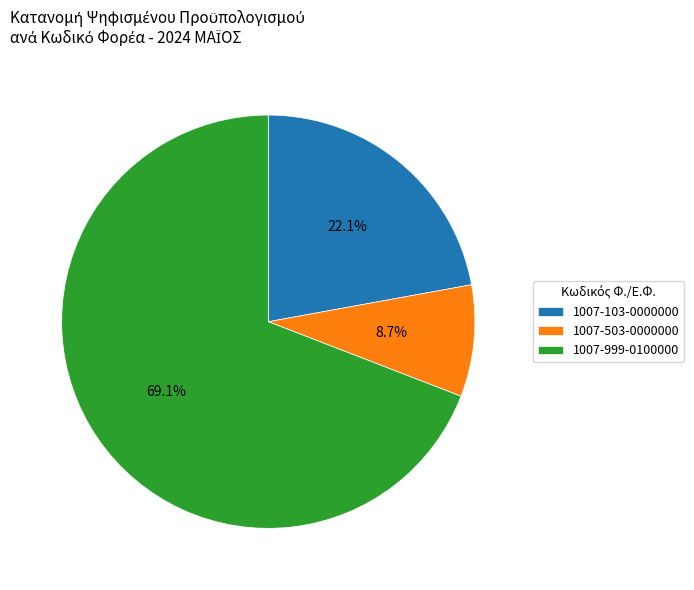

Approximately how many times larger is the value at 1007-999-0100000 compared to 1007-503-0000000?

7.9